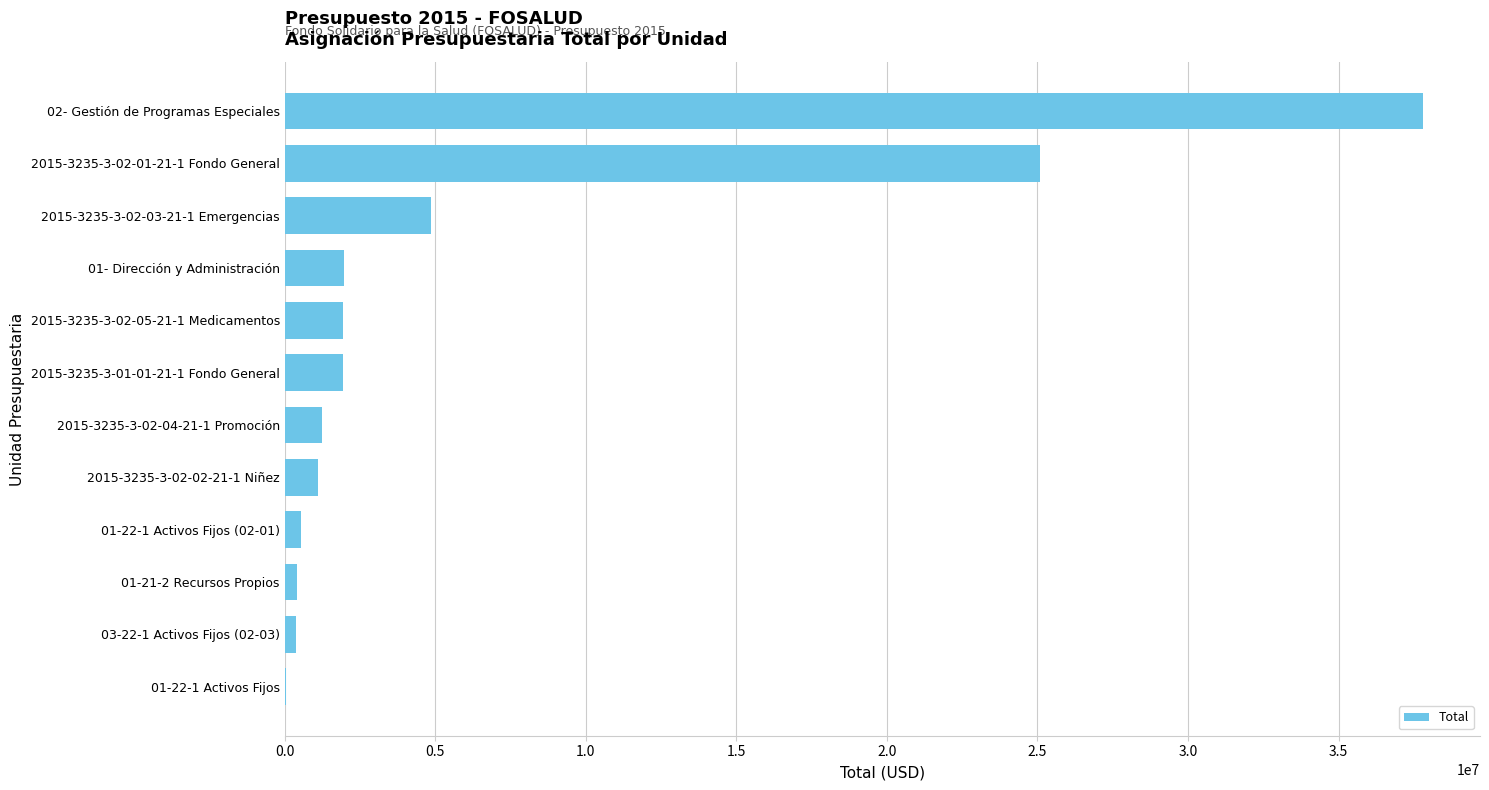

What is the sum of all values?

77291715